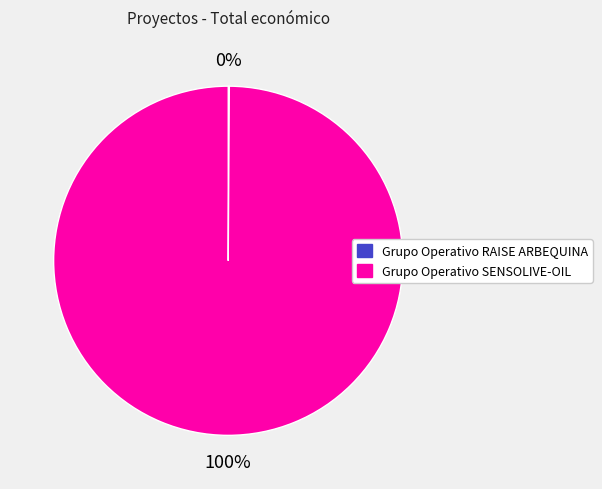

Is it true that Grupo Operativo SENSOLIVE-OIL is 89% of the pie?

False